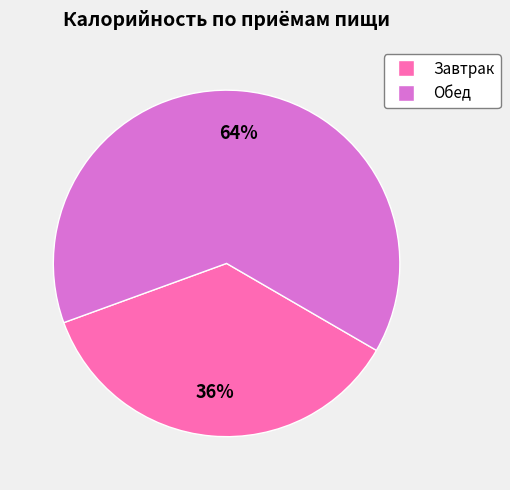

To the nearest percent, what is the difference between the Обед and Завтрак slice percentages?

28%